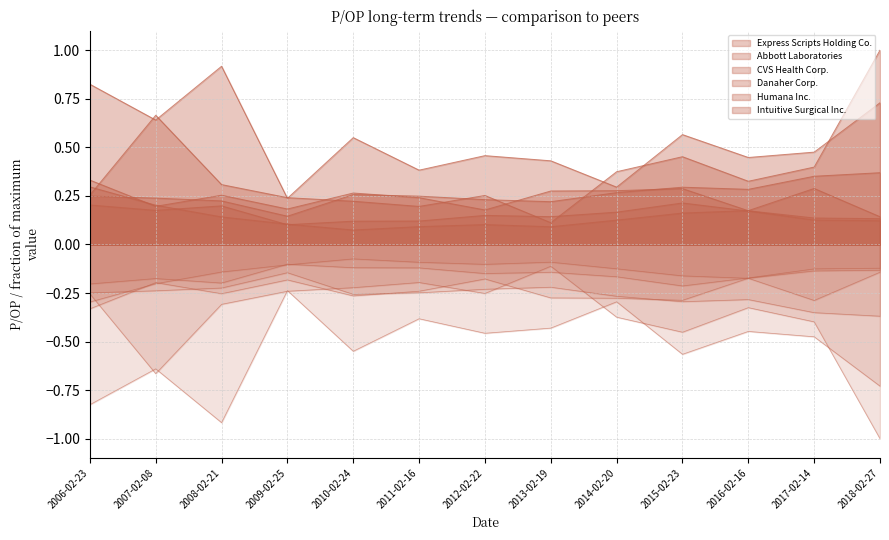

Which series changed the most between 2009-02-25 and 2018-02-27?

Abbott Laboratories